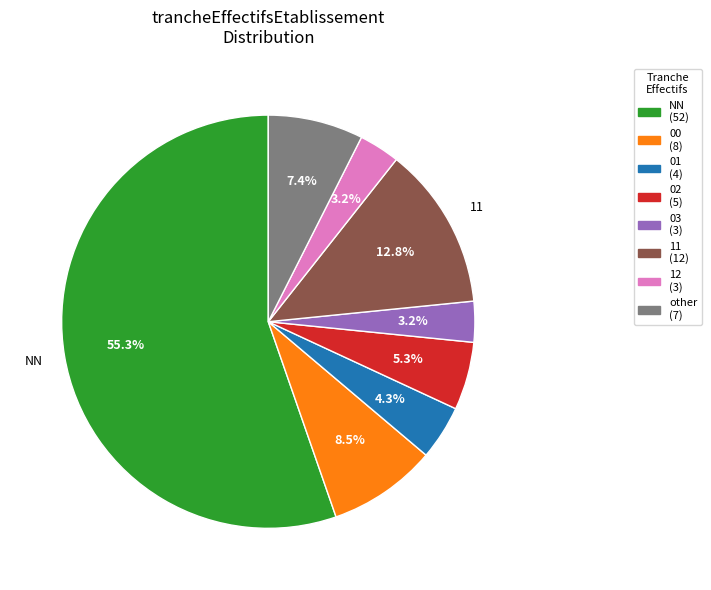

Is it true that 11 is 13% of the pie?

True